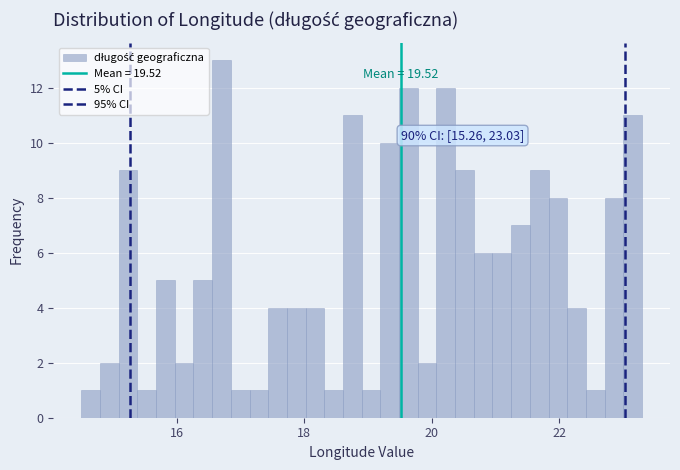

Read against the x-axis, roughly where is the centre of the tallest bar?

16.8